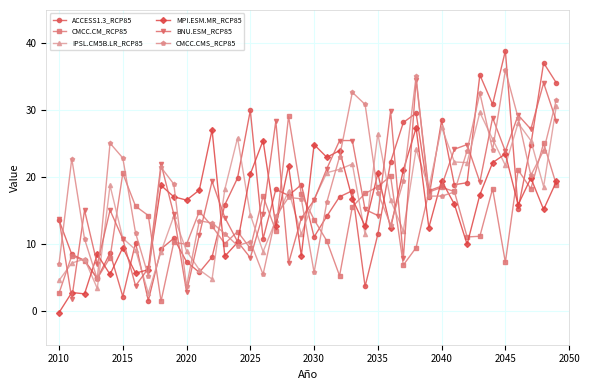

What is the minimum value for CMCC.CM_RCP85?

1.5